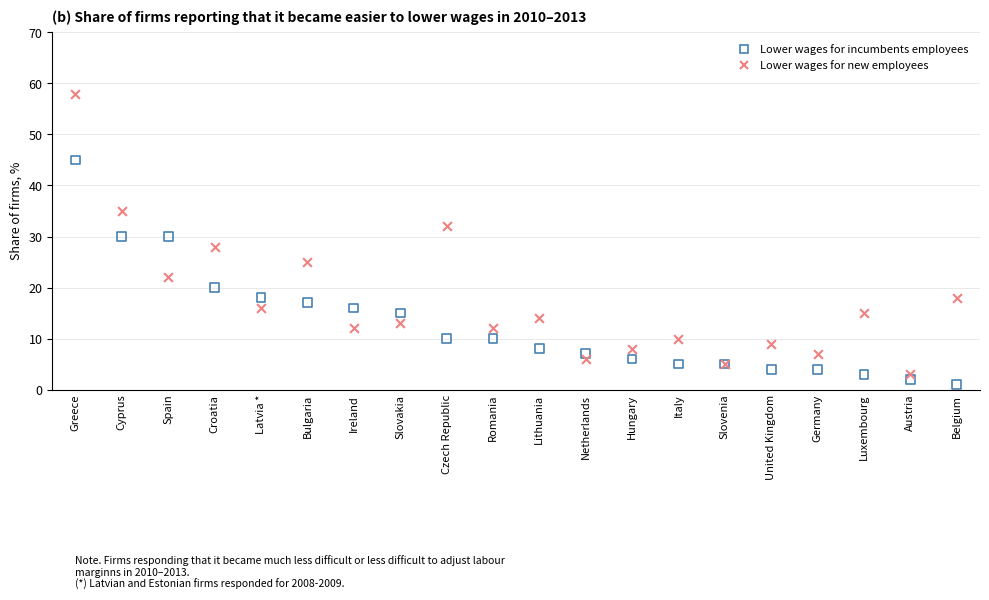

What are all the series names shown in the legend?

Lower wages for incumbents employees, Lower wages for new employees